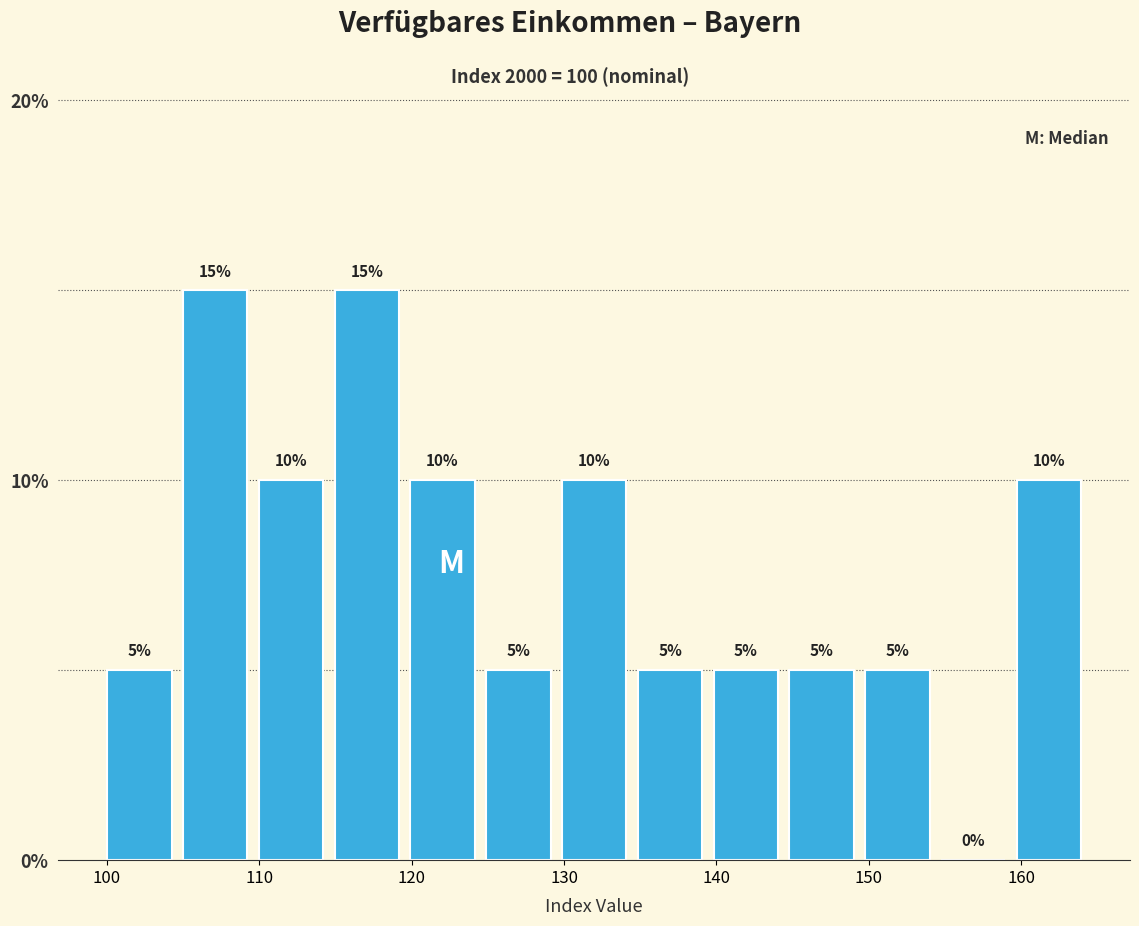

How tall is the bar that spans 115 to 120 on the x-axis? The bar edges are not printed on the chart, so give them approximately, as read against the axis.

15